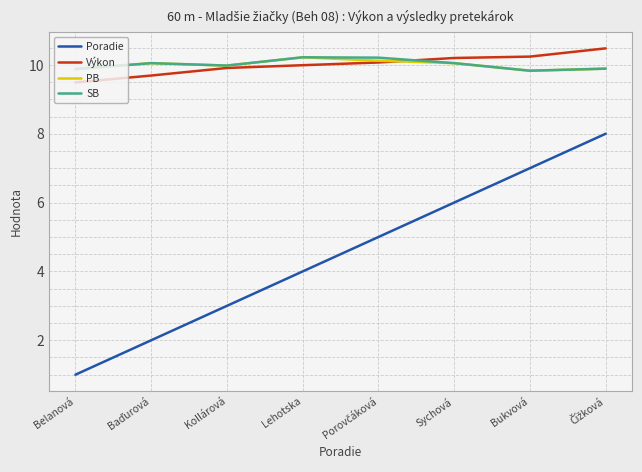

Between Belanová and Kollárová, which series saw the biggest shift?

Poradie